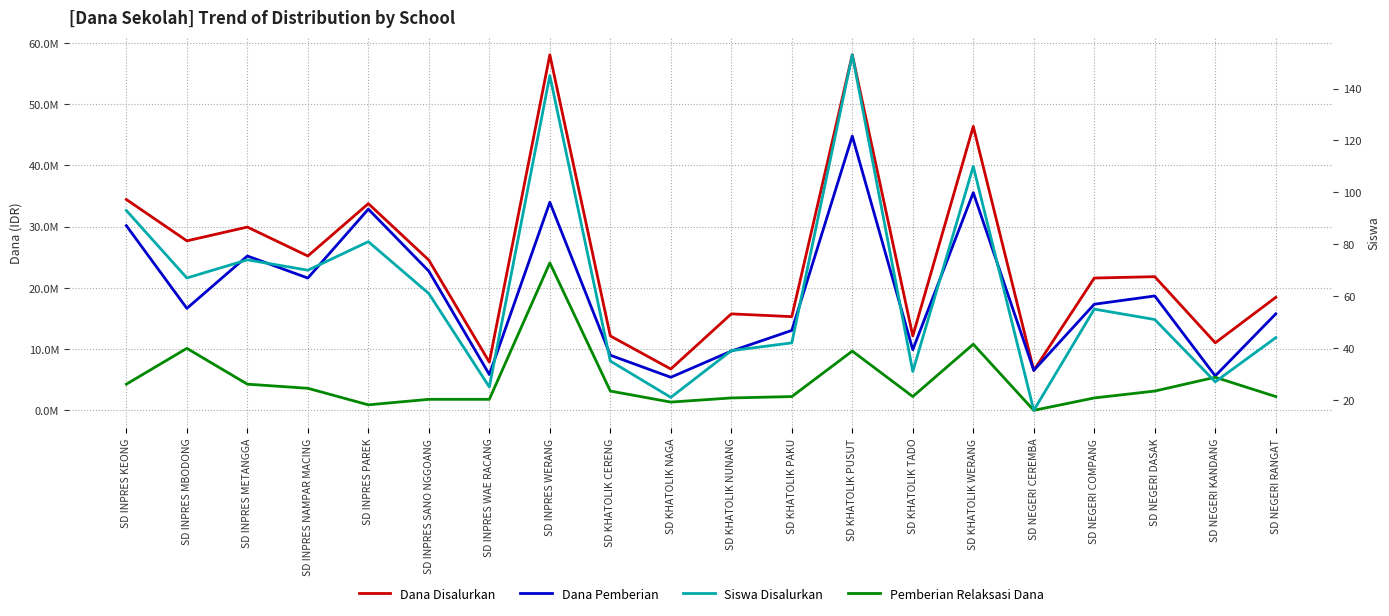

Reading left to right, list all the values displayed in this chart.

Dana Disalurkan: SD INPRES KEONG=34425000	SD INPRES MBODONG=27675000	SD INPRES METANGGA=29925000	SD INPRES NAMPAR MACING=25200000	SD INPRES PAREK=33750000	SD INPRES SANO NGGOANG=24525000	SD INPRES WAE RACANG=7875000	SD INPRES WERANG=58050000	SD KHATOLIK CERENG=12150000	SD KHATOLIK NAGA=6750000	SD KHATOLIK NUNANG=15750000	SD KHATOLIK PAKU=15300000	SD KHATOLIK PUSUT=58050000	SD KHATOLIK TADO=12150000	SD KHATOLIK WERANG=46350000	SD NEGERI CEREMBA=6525000	SD NEGERI COMPANG=21600000	SD NEGERI DASAK=21825000	SD NEGERI KANDANG=11025000	SD NEGERI RANGAT=18450000
Dana Pemberian: SD INPRES KEONG=30150000	SD INPRES MBODONG=16650000	SD INPRES METANGGA=25200000	SD INPRES NAMPAR MACING=21600000	SD INPRES PAREK=32850000	SD INPRES SANO NGGOANG=22725000	SD INPRES WAE RACANG=5850000	SD INPRES WERANG=33975000	SD KHATOLIK CERENG=9000000	SD KHATOLIK NAGA=5400000	SD KHATOLIK NUNANG=9675000	SD KHATOLIK PAKU=13050000	SD KHATOLIK PUSUT=44775000	SD KHATOLIK TADO=9900000	SD KHATOLIK WERANG=35550000	SD NEGERI CEREMBA=6525000	SD NEGERI COMPANG=17325000	SD NEGERI DASAK=18675000	SD NEGERI KANDANG=5625000	SD NEGERI RANGAT=15750000
Pemberian Relaksasi Dana: SD INPRES KEONG=4275000	SD INPRES MBODONG=10125000	SD INPRES METANGGA=4275000	SD INPRES NAMPAR MACING=3600000	SD INPRES PAREK=900000	SD INPRES SANO NGGOANG=1800000	SD INPRES WAE RACANG=1800000	SD INPRES WERANG=24075000	SD KHATOLIK CERENG=3150000	SD KHATOLIK NAGA=1350000	SD KHATOLIK NUNANG=2025000	SD KHATOLIK PAKU=2250000	SD KHATOLIK PUSUT=9675000	SD KHATOLIK TADO=2250000	SD KHATOLIK WERANG=10800000	SD NEGERI CEREMBA=0	SD NEGERI COMPANG=2025000	SD NEGERI DASAK=3150000	SD NEGERI KANDANG=5400000	SD NEGERI RANGAT=2250000
Siswa Disalurkan: SD INPRES KEONG=93	SD INPRES MBODONG=67	SD INPRES METANGGA=74	SD INPRES NAMPAR MACING=70	SD INPRES PAREK=81	SD INPRES SANO NGGOANG=61	SD INPRES WAE RACANG=25	SD INPRES WERANG=145	SD KHATOLIK CERENG=35	SD KHATOLIK NAGA=21	SD KHATOLIK NUNANG=39	SD KHATOLIK PAKU=42	SD KHATOLIK PUSUT=153	SD KHATOLIK TADO=31	SD KHATOLIK WERANG=110	SD NEGERI CEREMBA=16	SD NEGERI COMPANG=55	SD NEGERI DASAK=51	SD NEGERI KANDANG=27	SD NEGERI RANGAT=44